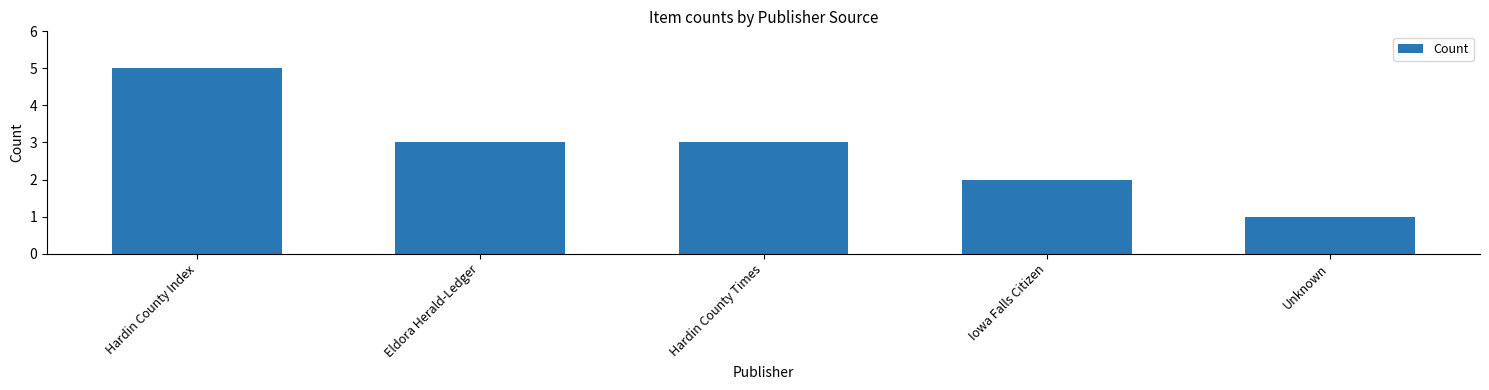

Reading right to left, list all the values displayed in this chart.

Unknown=1	Iowa Falls Citizen=2	Hardin County Times=3	Eldora Herald-Ledger=3	Hardin County Index=5